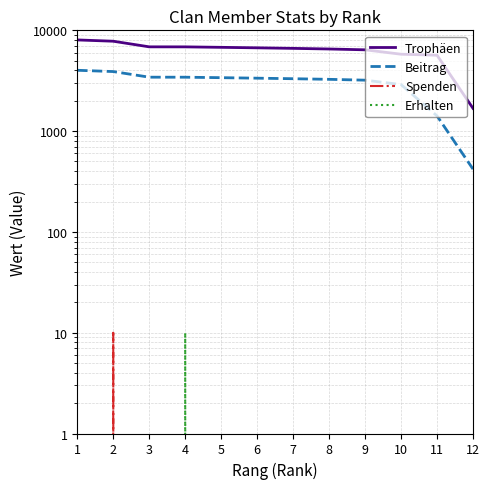

What is the difference between the maximum and minimum values in the Spenden series?

10